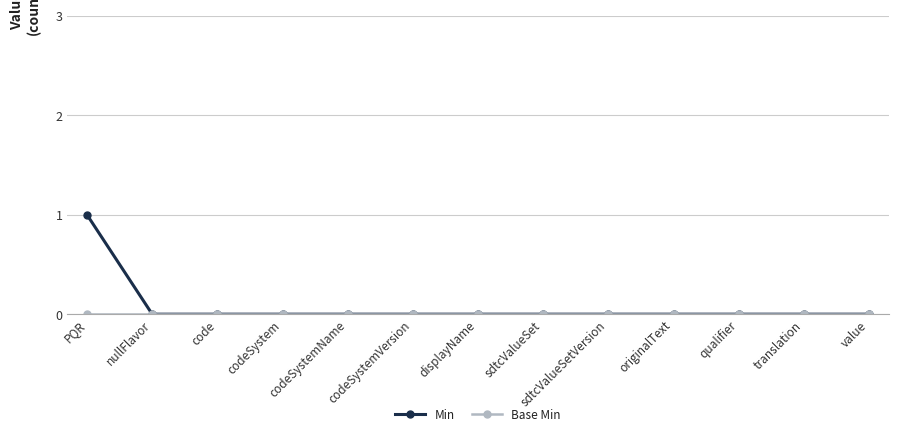

What position from the left is codeSystem?

4